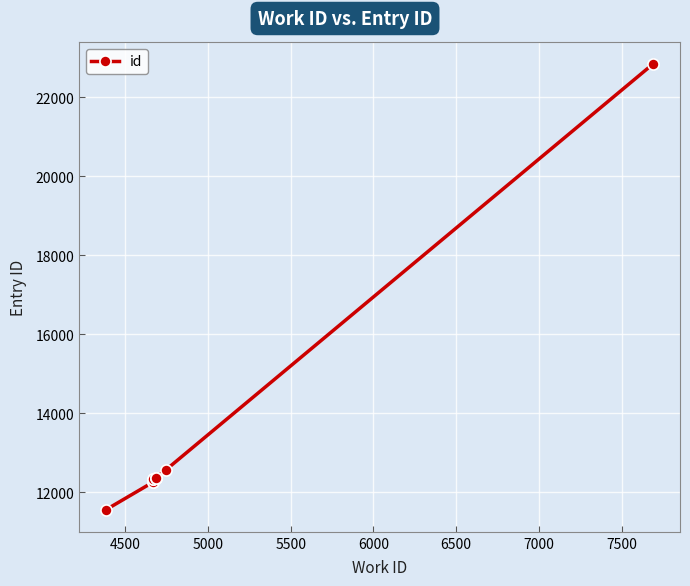

How many lines are shown in the chart?

1